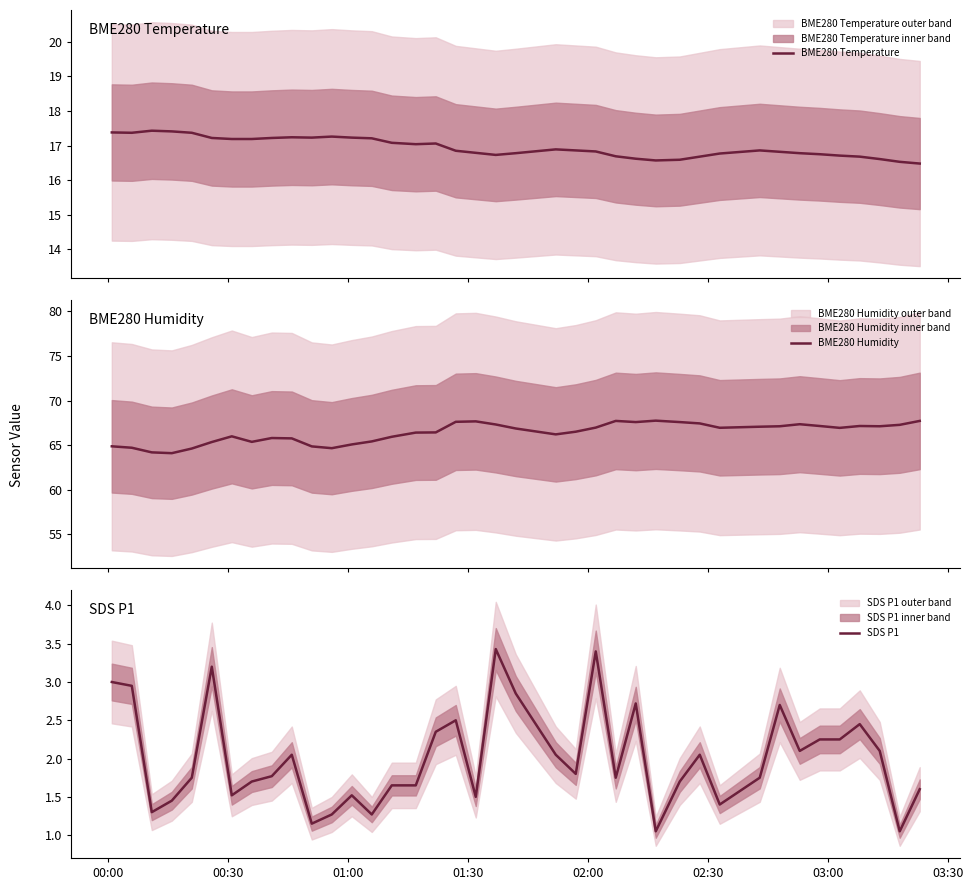

True or false: BME280 Humidity has a value of 114.7 at 11.

False